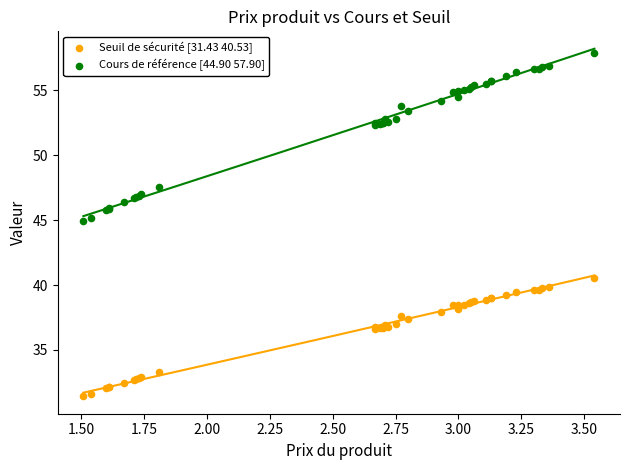

Which series contains the highest Y value?

Cours de référence [44.90 57.90]